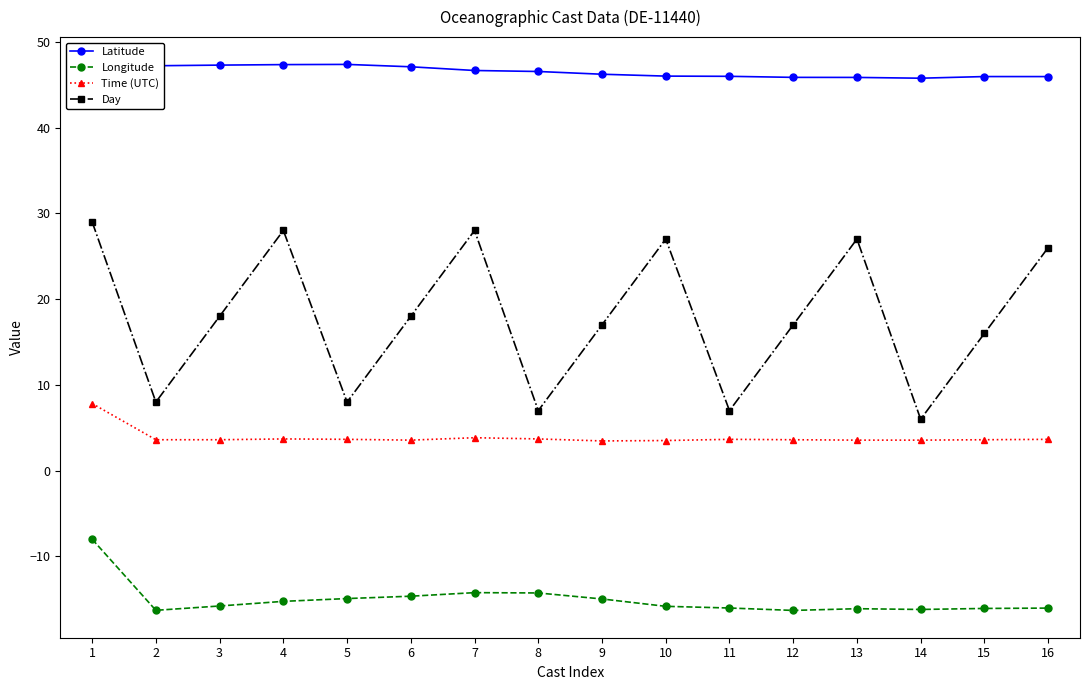

Reading left to right, transcribe all the data shown in this chart.

Latitude: 1=45.2	2=47.2	3=47.3	4=47.3	5=47.4	6=47.1	7=46.6	8=46.5	9=46.2	10=46.0	11=46.0	12=45.8	13=45.8	14=45.7	15=45.9	16=45.9
Longitude: 1=-8.0	2=-16.3	3=-15.8	4=-15.2	5=-14.9	6=-14.6	7=-14.2	8=-14.2	9=-14.9	10=-15.8	11=-16.0	12=-16.3	13=-16.1	14=-16.2	15=-16.1	16=-16.0
Time (UTC): 1=7.8	2=3.6	3=3.6	4=3.7	5=3.7	6=3.6	7=3.8	8=3.7	9=3.5	10=3.5	11=3.7	12=3.6	13=3.6	14=3.6	15=3.6	16=3.7
Day: 1=29.0	2=8.0	3=18.0	4=28.0	5=8.0	6=18.0	7=28.0	8=7.0	9=17.0	10=27.0	11=7.0	12=17.0	13=27.0	14=6.0	15=16.0	16=26.0